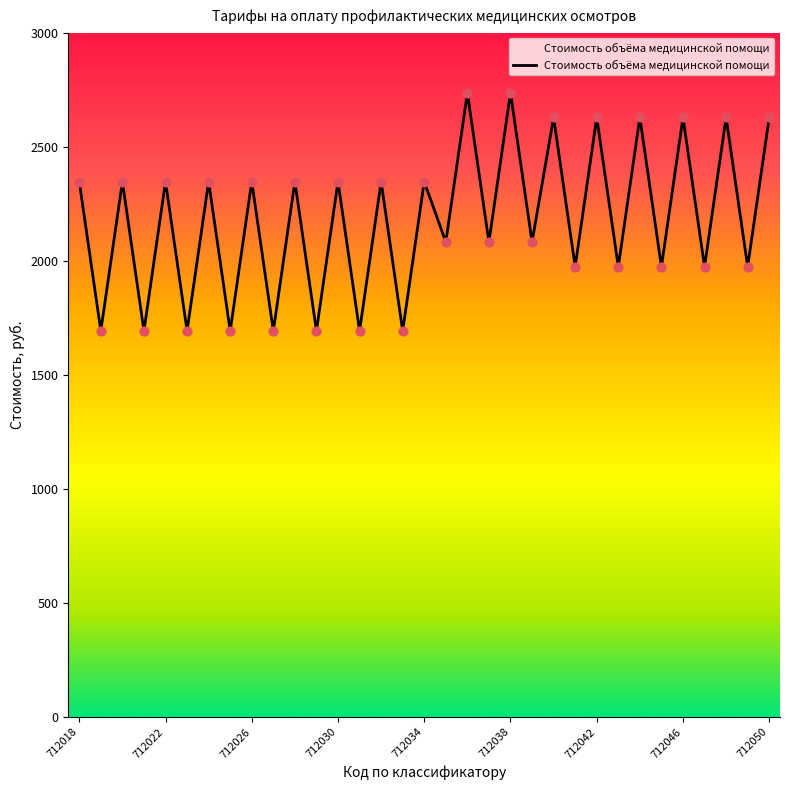

What is the difference between the maximum and minimum values?

1044.3